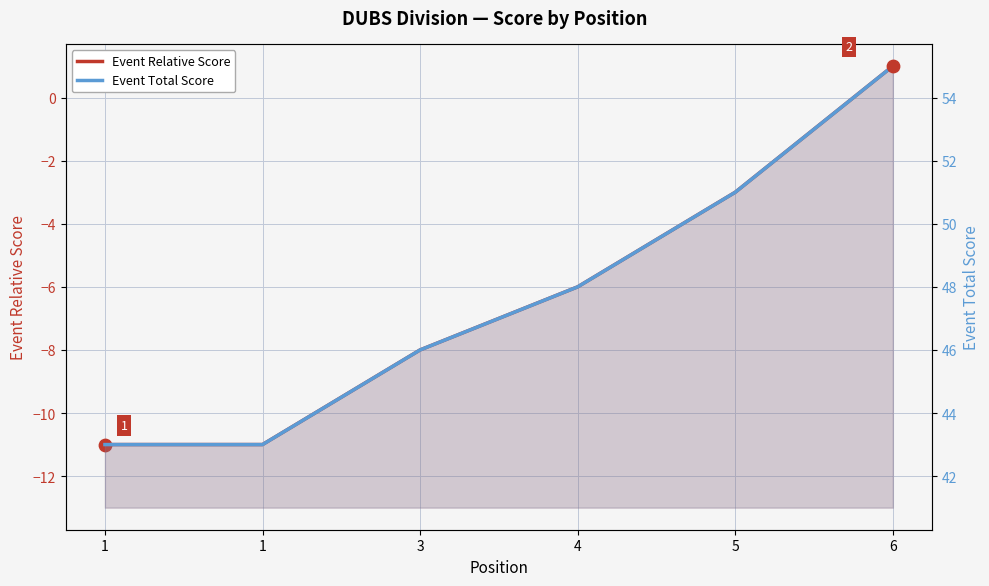

Which series has the largest Y range (max minus min)?

Event Relative Score